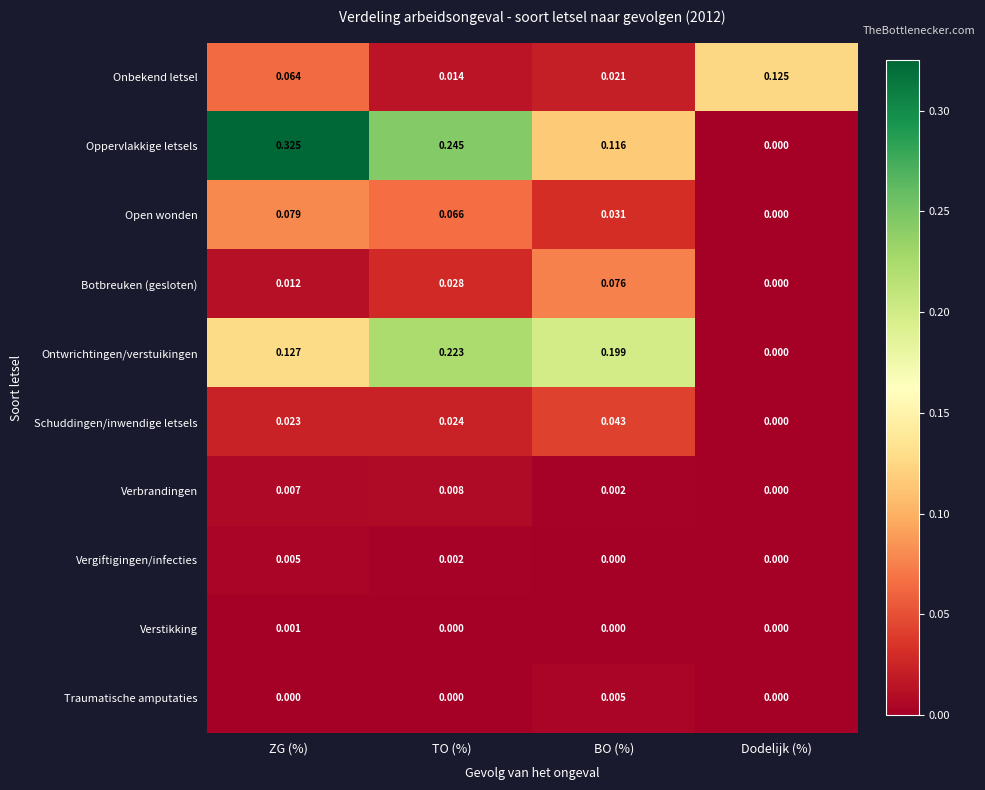

At which category is the sum across all series the highest?

ZG (%)